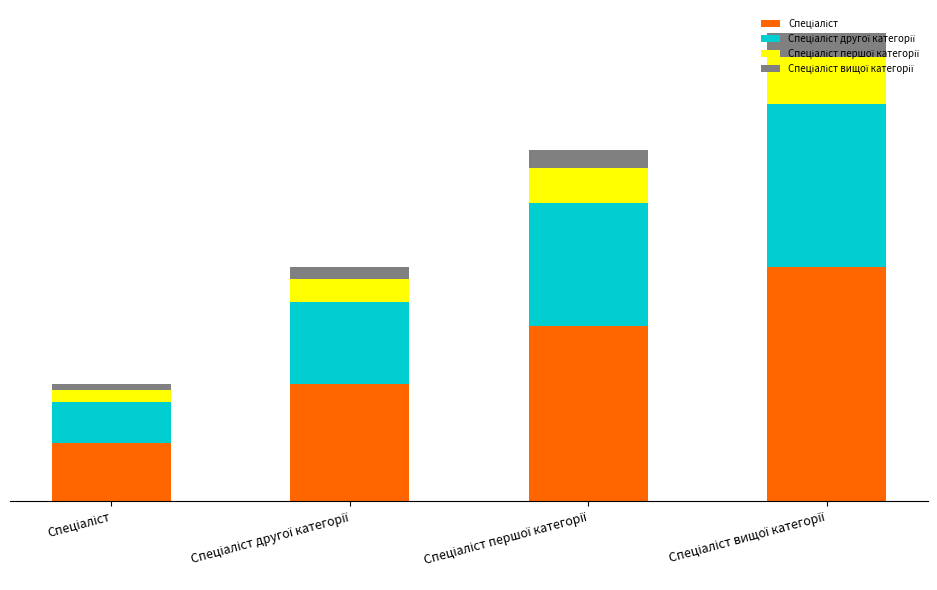

Does the chart contain any negative values?

No